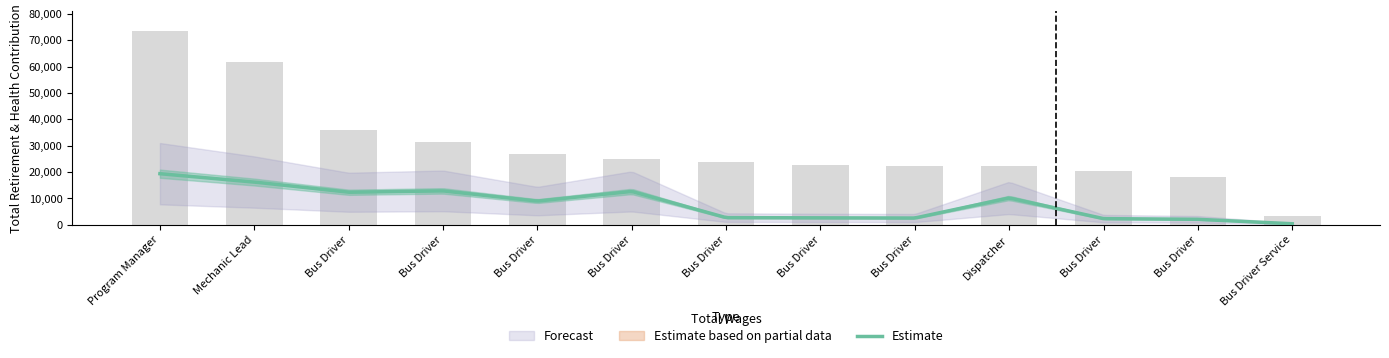

What is the change in value from Bus Driver to Dispatcher?

-4565